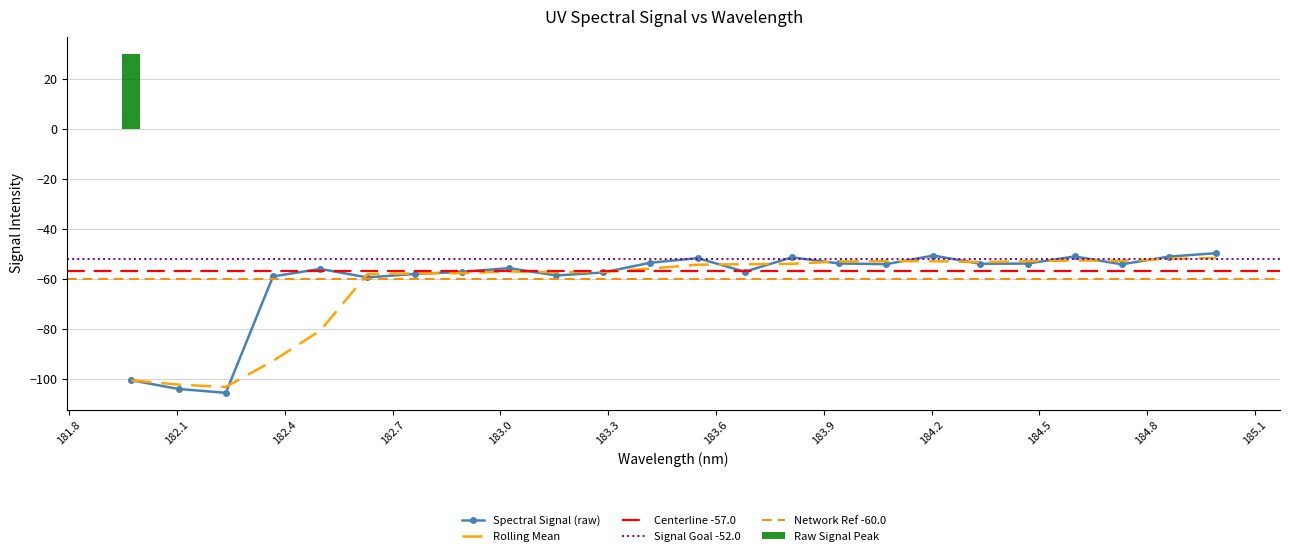

List the labels in order of value, largest first.

184.9911297472, 184.2046578328, 184.5979655002, 184.8600909338, 183.811206745, 183.5488263418, 183.4176122368, 183.9423730432, 184.46687888, 184.3357763242, 184.0735234058, 184.7290361848, 183.0238743082, 182.498667305, 183.6800245112, 182.8925964608, 183.2863821962, 182.7613026778, 183.15513622, 182.3673257152, 182.6299929592, 181.9732053322, 182.1045947288, 182.2359681898